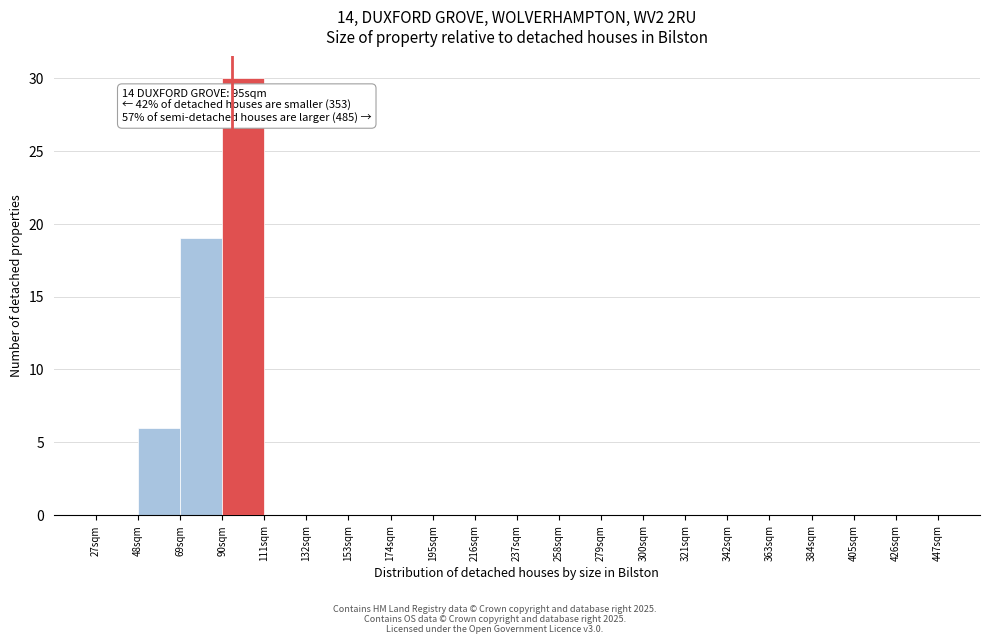

Over which range of the x-axis is the bar tallest?

90 to 111